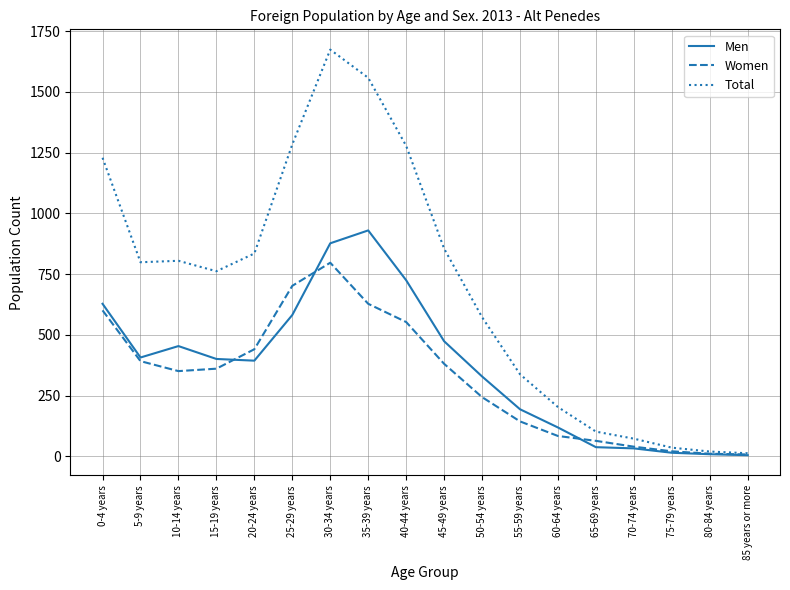

The Women series shows 230 at 10-14 years. True or false?

False